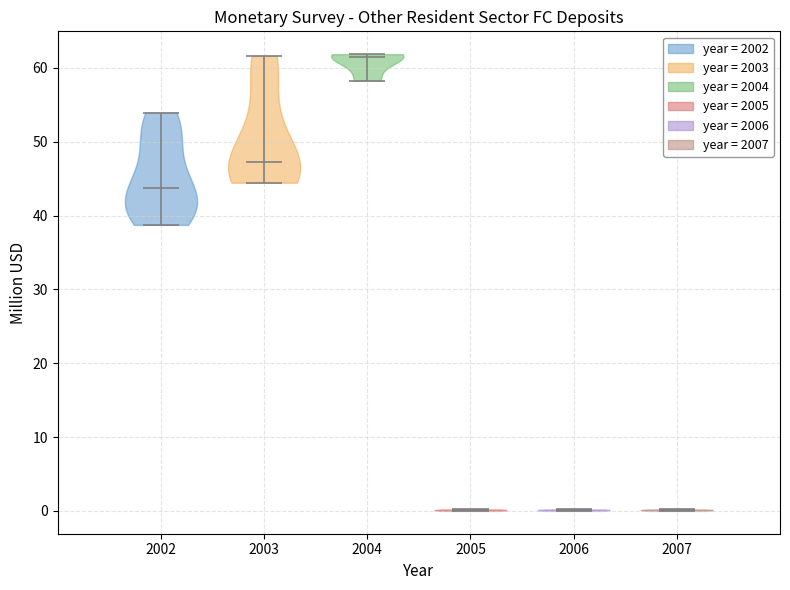

Reading left to right, read every violin against the y-axis: where its median line is, and the lowest and highest points it reaches. The values are not printed on the chart, so give them approximately, as read against the axis.

2002: median line 44, lowest point 39, highest point 54
2003: median line 47, lowest point 44, highest point 62
2004: median line 62, lowest point 58, highest point 62
2005: median line 0, lowest point 0, highest point 0
2006: median line 0, lowest point 0, highest point 0
2007: median line 0, lowest point 0, highest point 0